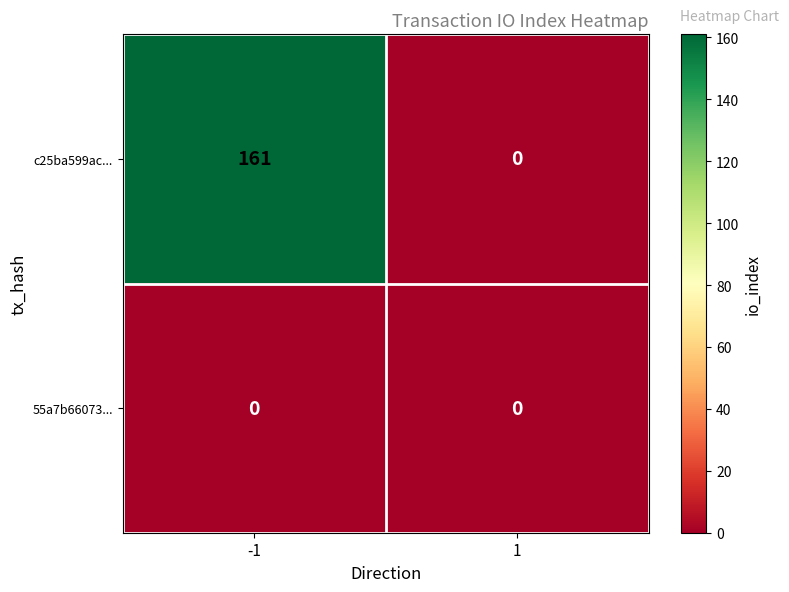

Which series has the largest total across all categories?

c25ba599ac...